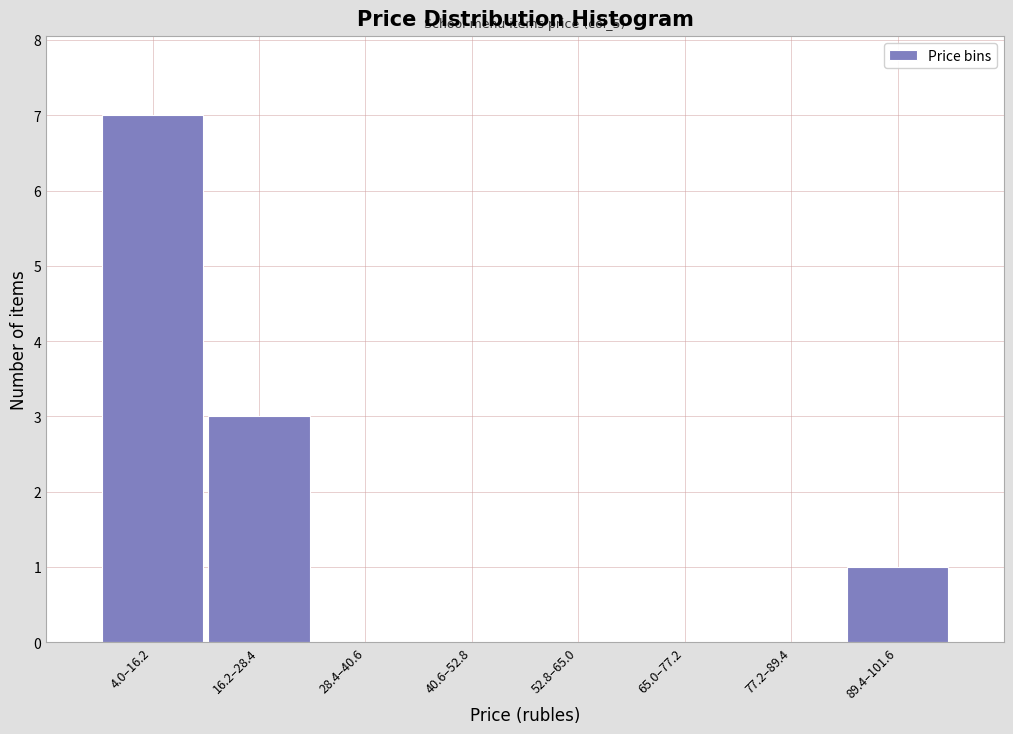

Reading right to left, list all the values displayed in this chart.

89.4–101.6=1	77.2–89.4=0	65.0–77.2=0	52.8–65.0=0	40.6–52.8=0	28.4–40.6=0	16.2–28.4=3	4.0–16.2=7